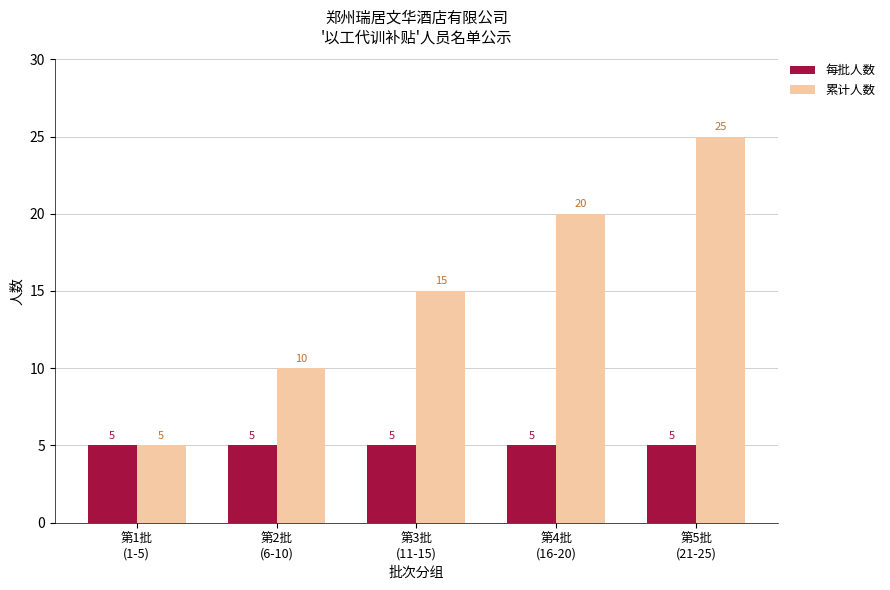

Which series has the largest range (max minus min)?

累计人数